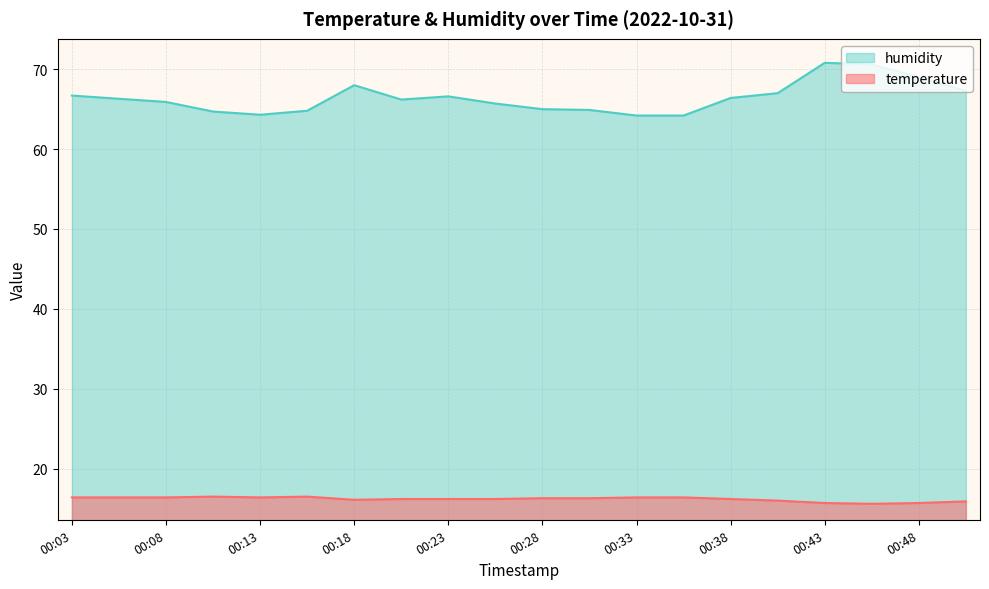

True or false: temperature and humidity cross at least once.

False